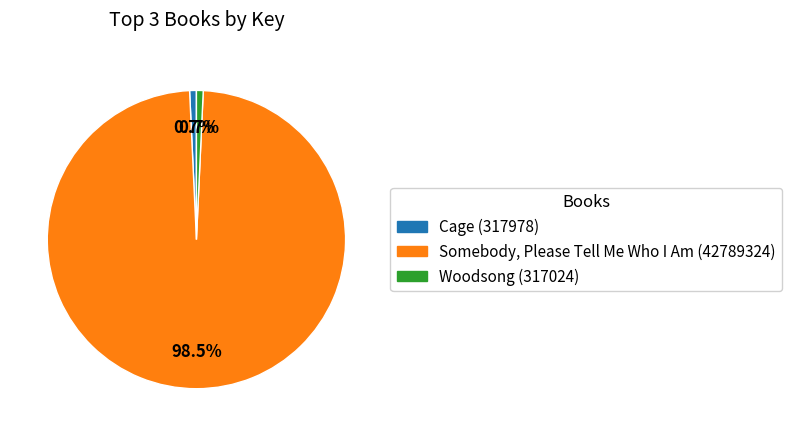

To the nearest percent, what portion does Cage (317978) represent?

1%